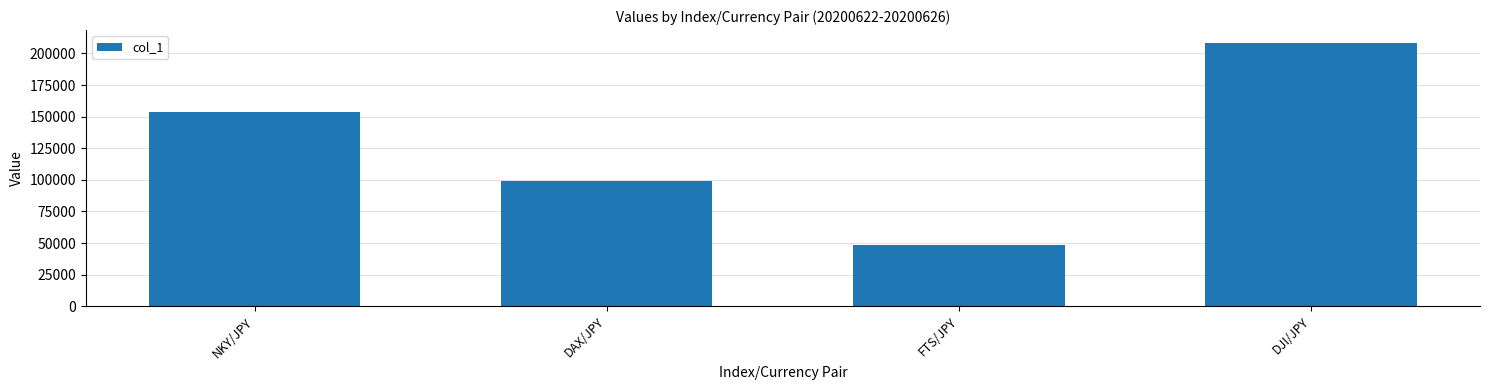

Are the bars horizontal?

No